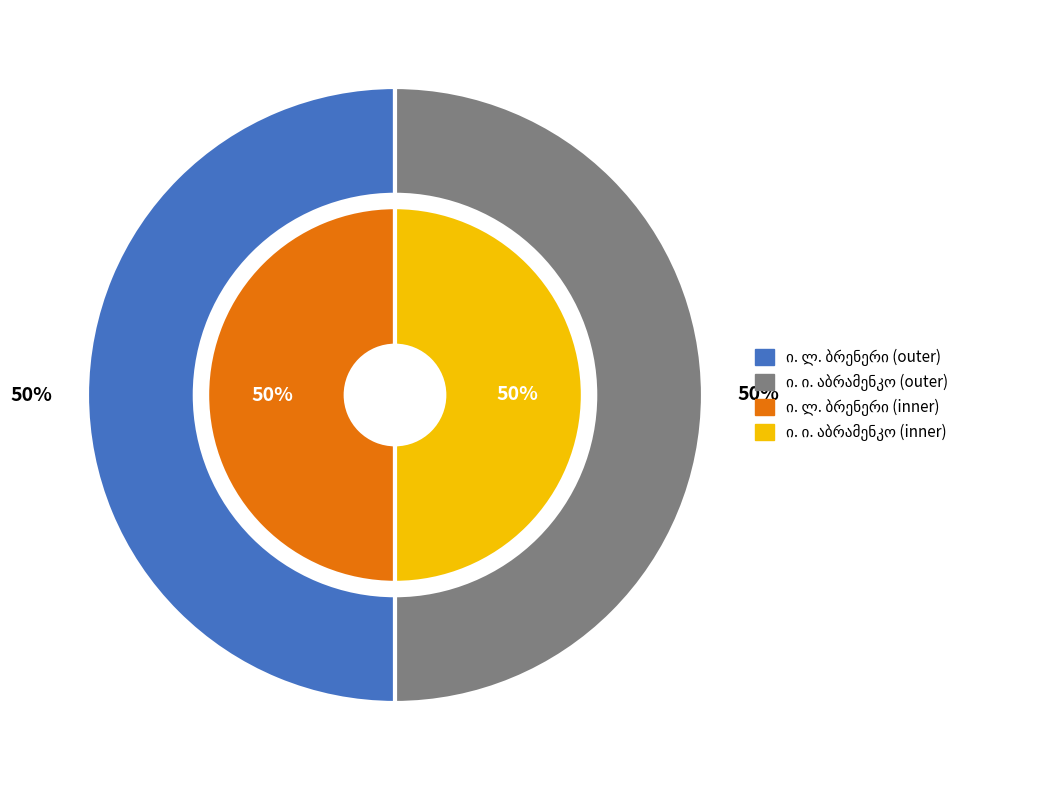

Combined, what portion of the pie is ი. ლ. ბრენერი and ი. ი. აბრამენკო?

100.0%